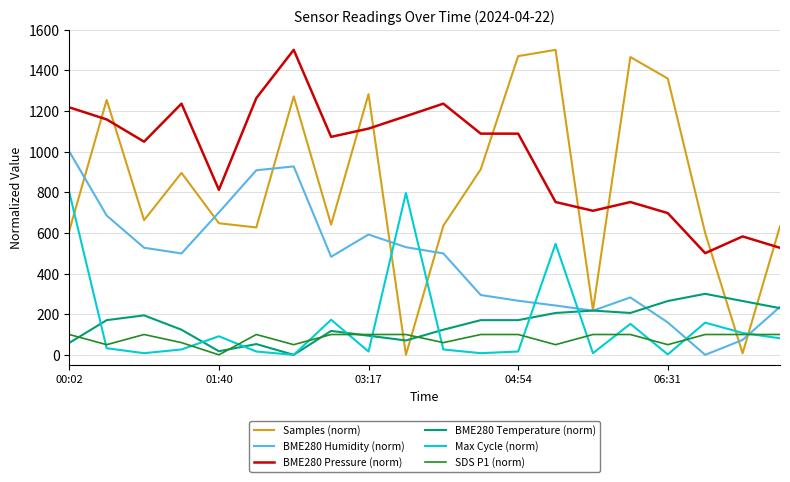

What is the maximum value shown in the chart?

1500.0